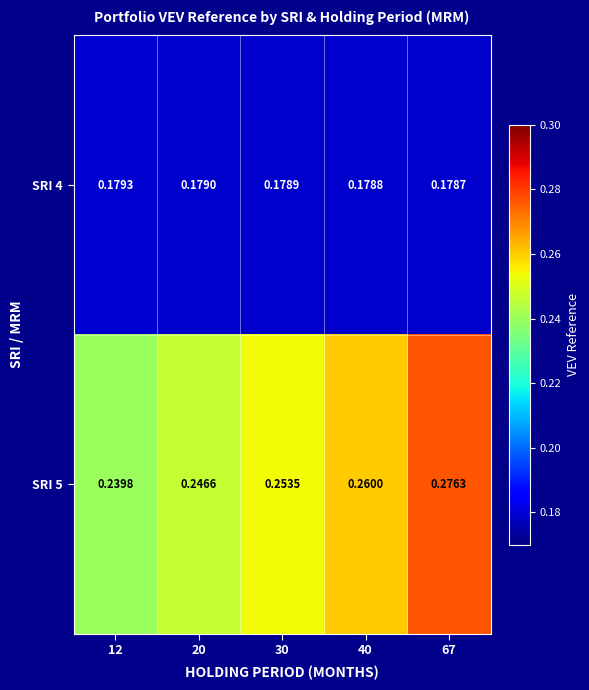

What is the total value across all series at 30?

0.4